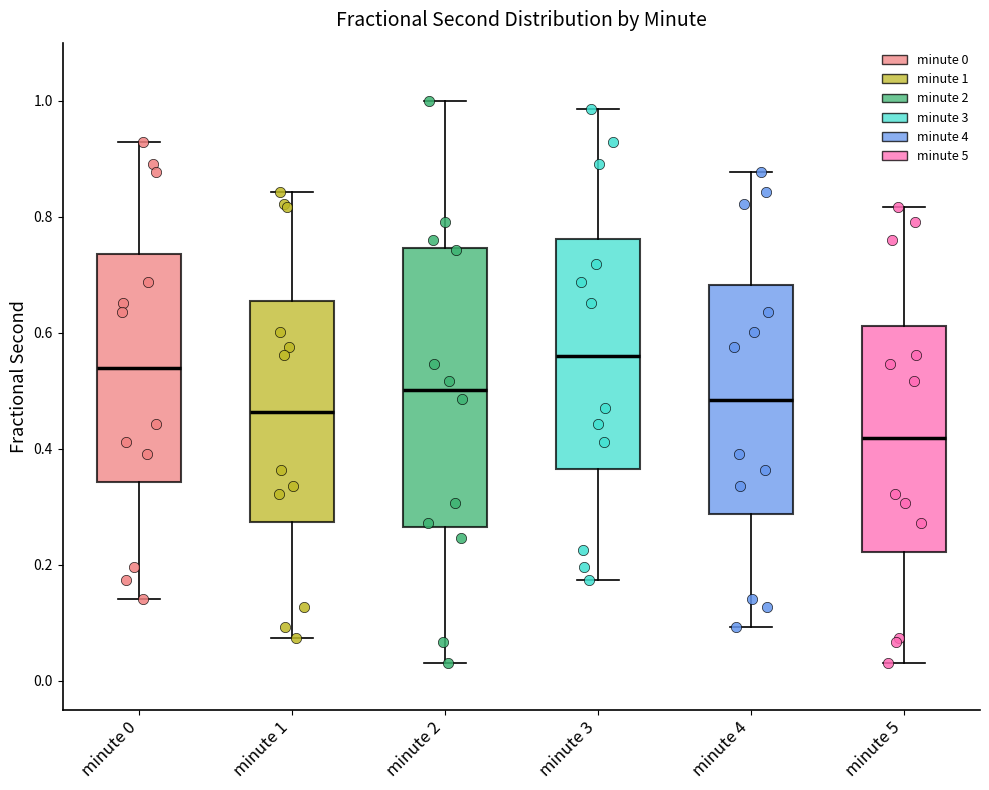

Reading left to right, transcribe this box plot: for each box, give where its median line is, the range the box spans, and where its two whiskers end, as read against the y-axis. The values are not printed on the chart, so give them approximately, as read against the axis.

minute 0: median 0.54, box 0.34 to 0.74, whiskers 0.14 to 0.92
minute 1: median 0.46, box 0.28 to 0.66, whiskers 0.08 to 0.84
minute 2: median 0.50, box 0.26 to 0.74, whiskers 0.02 to 1.00
minute 3: median 0.56, box 0.36 to 0.76, whiskers 0.18 to 0.98
minute 4: median 0.48, box 0.28 to 0.68, whiskers 0.10 to 0.88
minute 5: median 0.42, box 0.22 to 0.62, whiskers 0.02 to 0.82